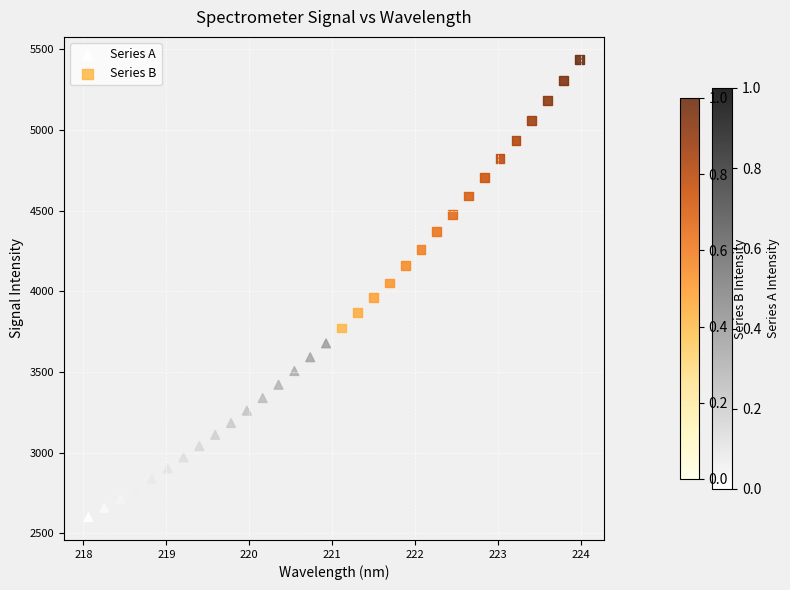

Which series reaches the minimum Y coordinate?

Series A